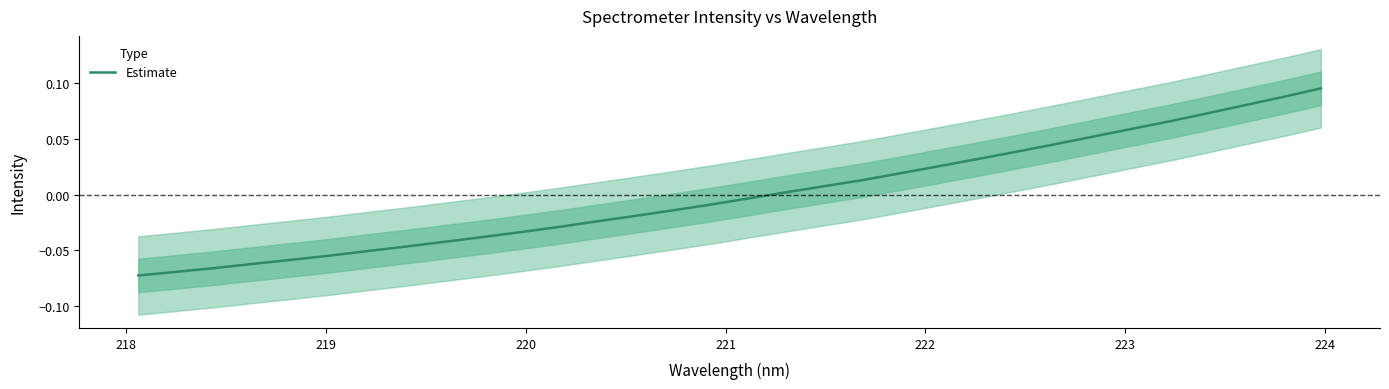

How many values are below zero?

17